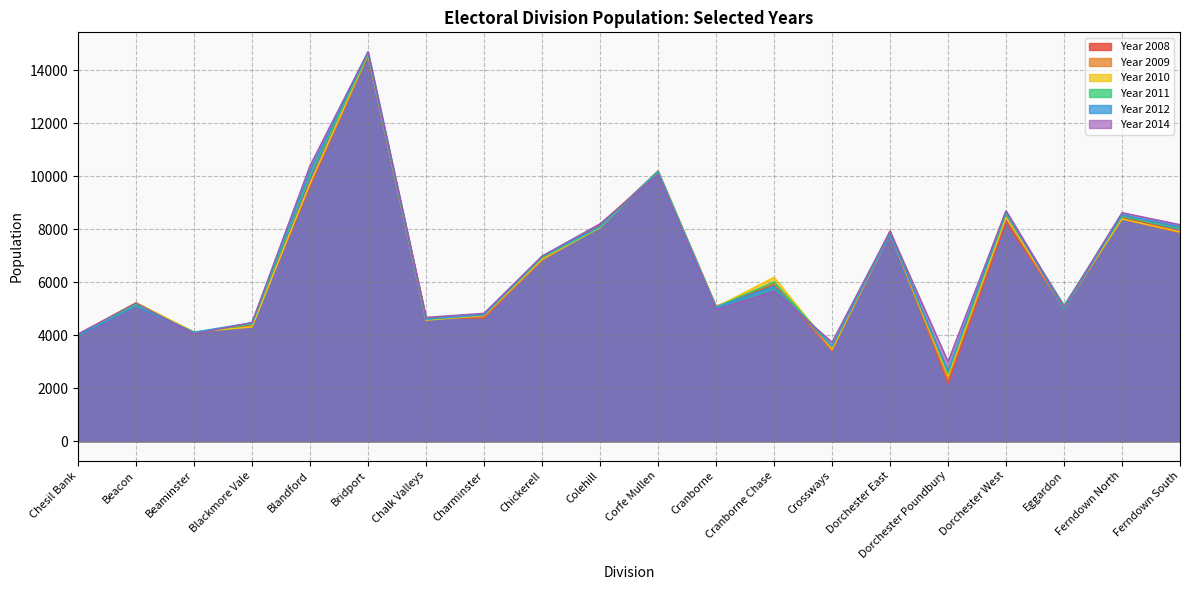

List the labels in order of Year 2009 value, smallest first.

Dorchester Poundbury, Crossways, Chesil Bank, Beaminster, Blackmore Vale, Chalk Valleys, Charminster, Eggardon, Cranborne, Beacon, Cranborne Chase, Chickerell, Dorchester East, Ferndown South, Colehill, Ferndown North, Dorchester West, Blandford, Corfe Mullen, Bridport